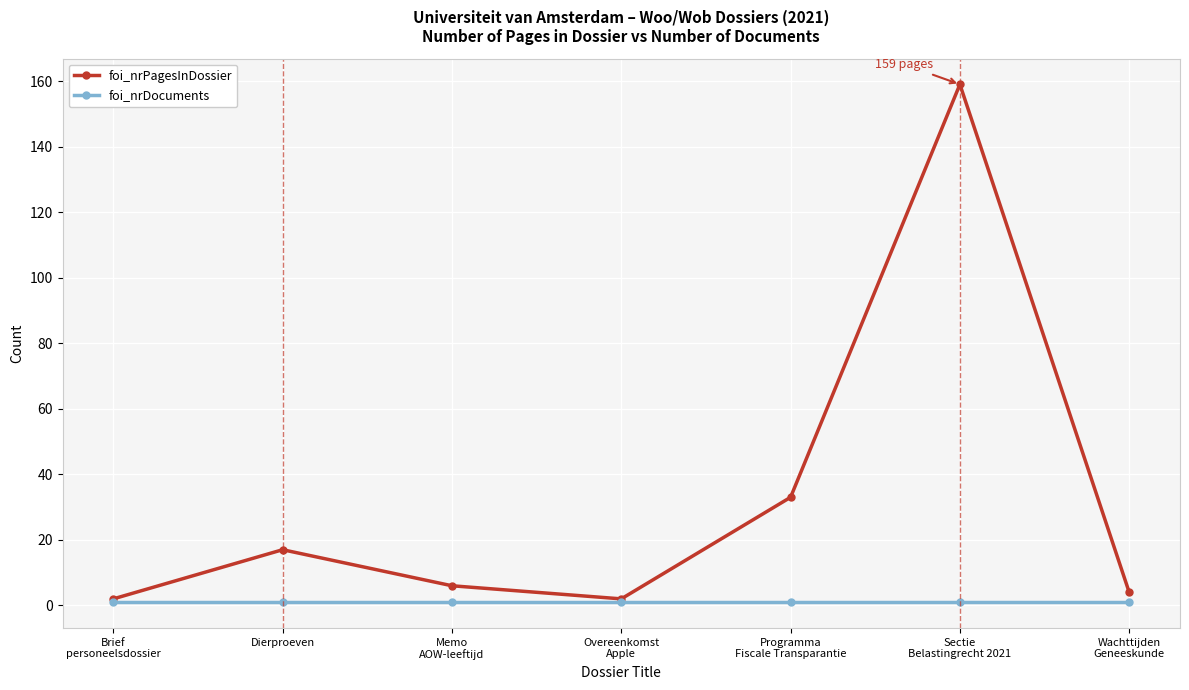

Which series has the largest range (max minus min)?

foi_nrPagesInDossier